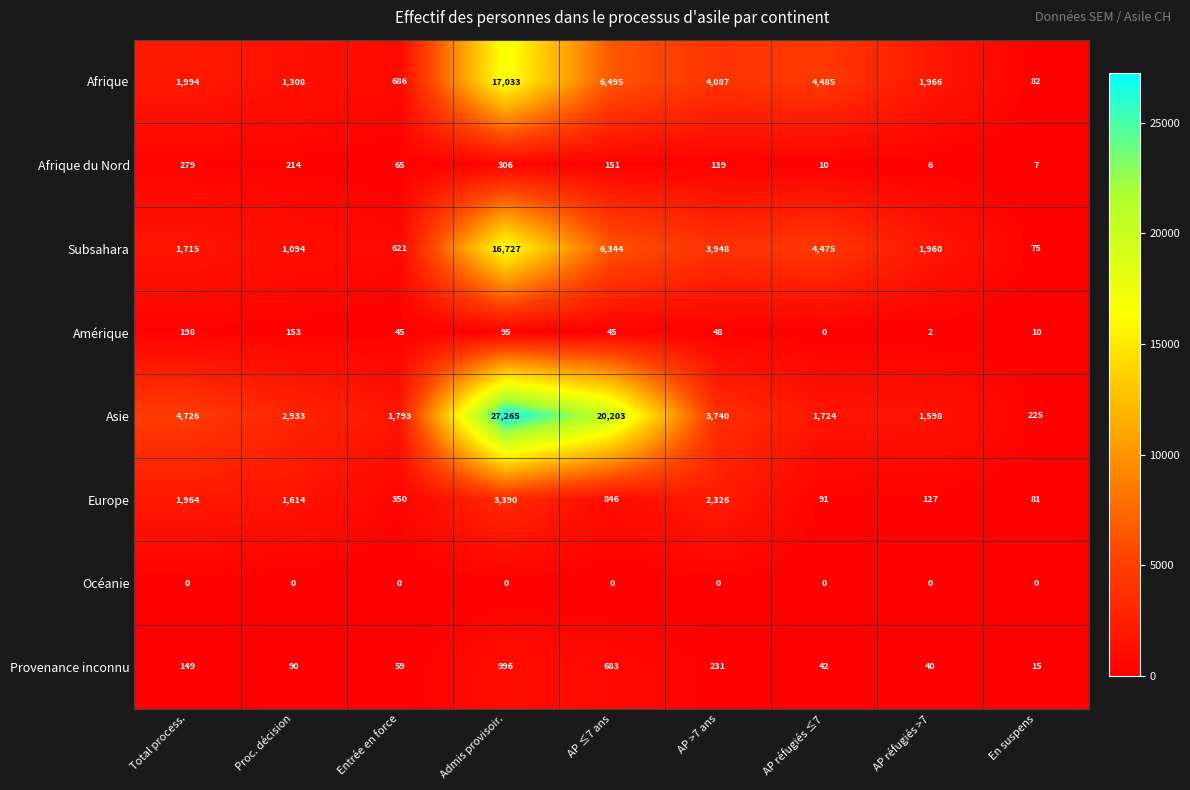

What is the average value of the Europe series?

1199